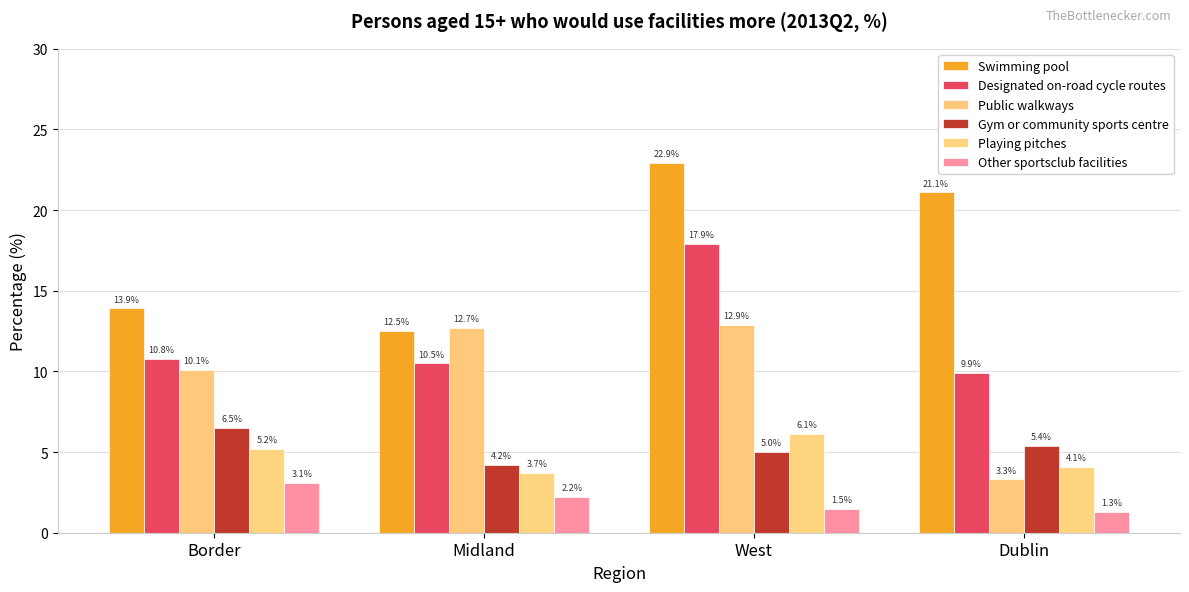

What position from the left is Dublin?

4